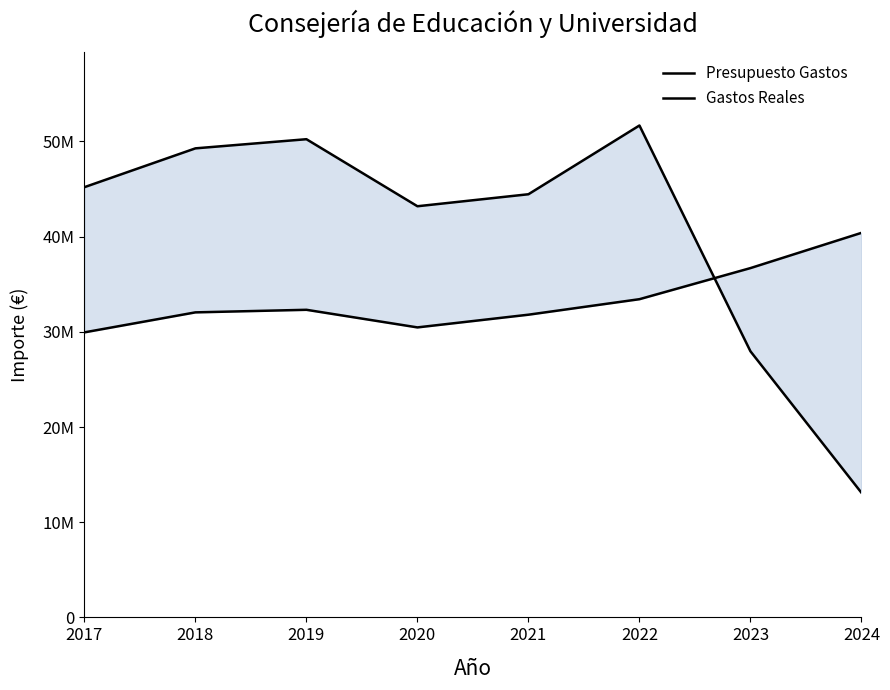

Which series has the largest range (max minus min)?

Gastos Reales